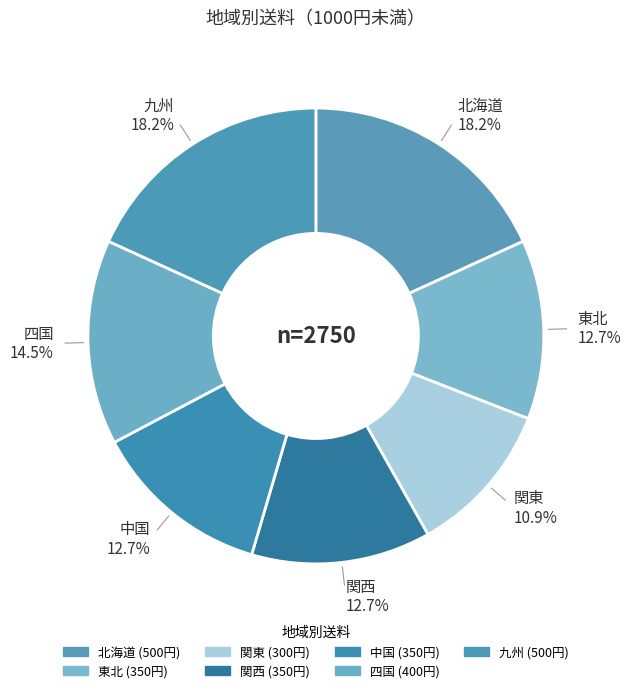

Approximately how many times larger is the value at 九州 compared to 中国?

1.4